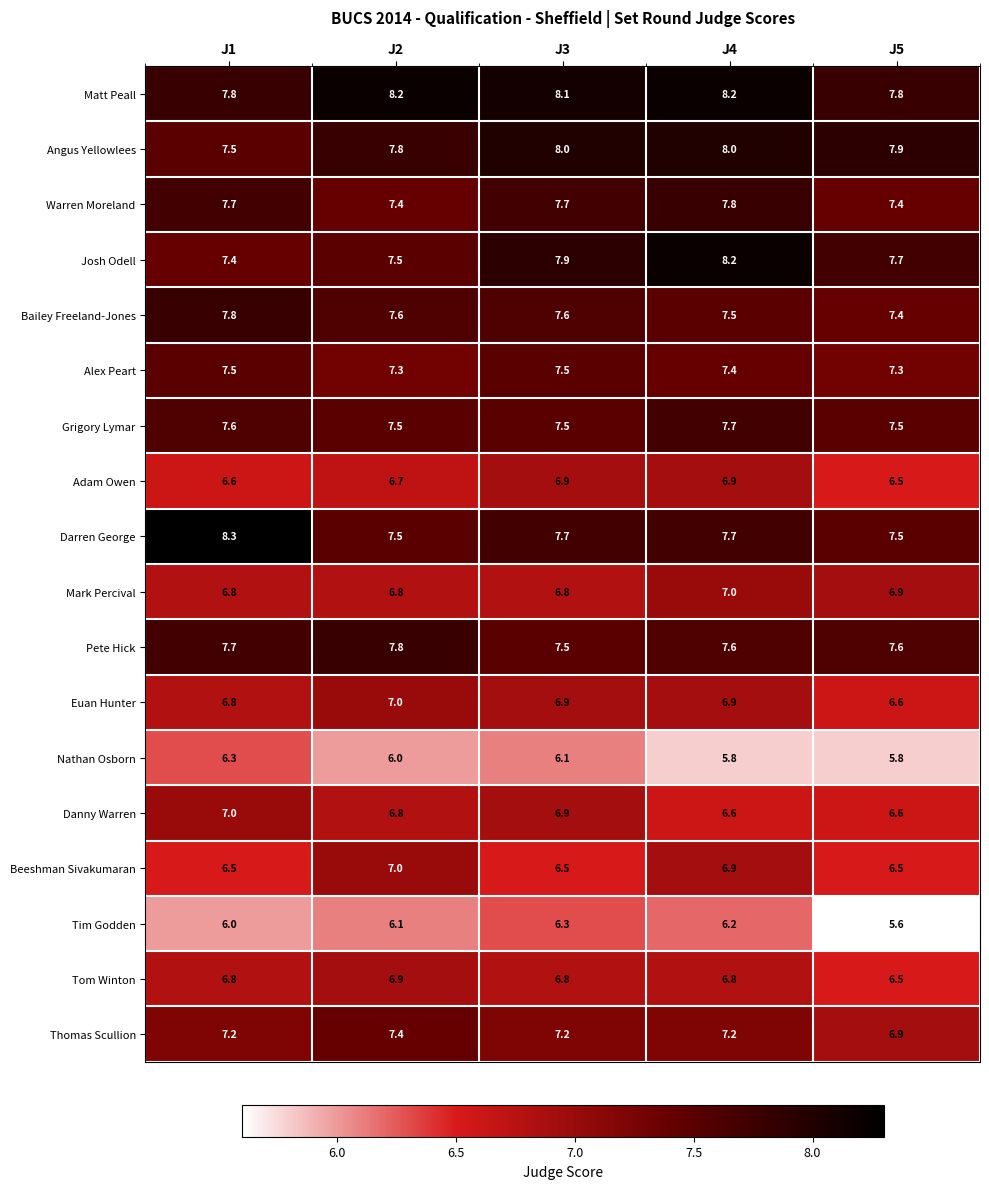

What is the spread (max minus min) of values at J1?

2.3